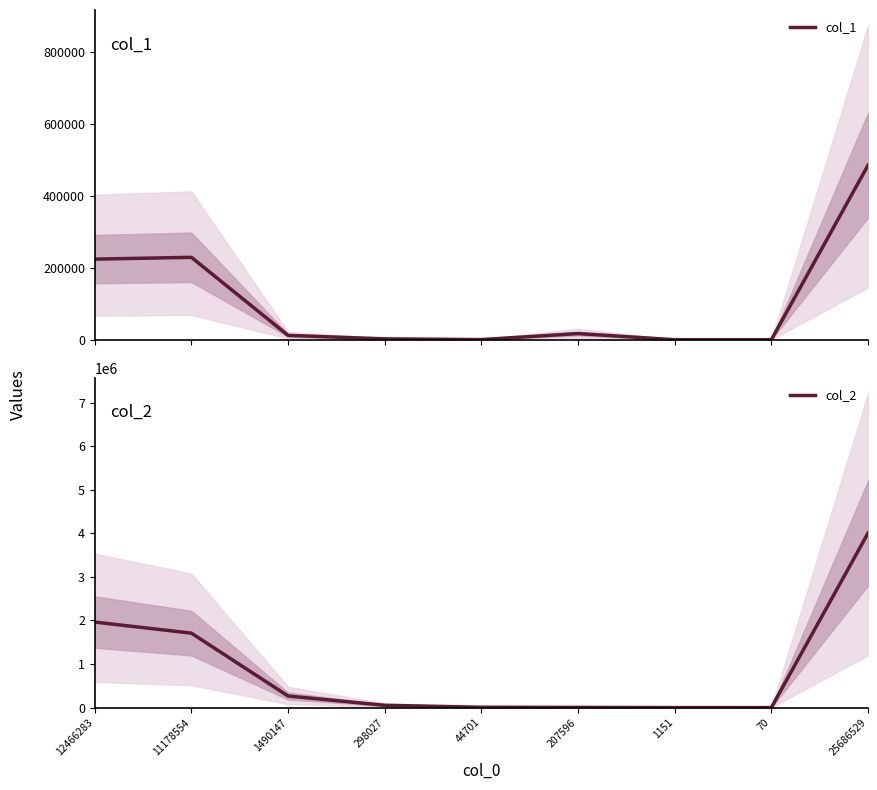

At how many categories does at least one series exceed 2833860?

1